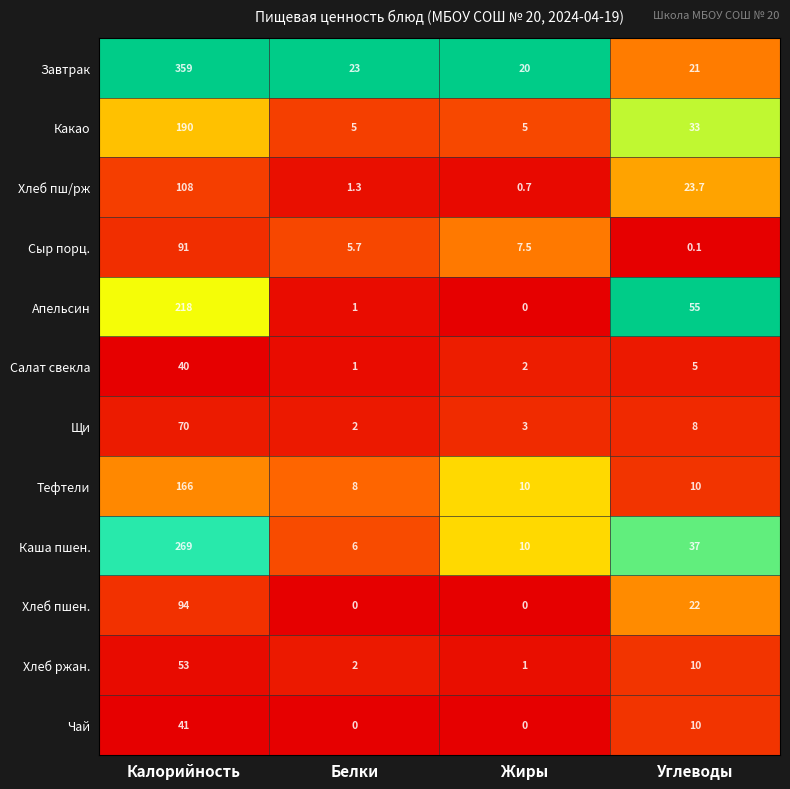

Between Калорийность and Углеводы, which series saw the biggest shift?

Завтрак